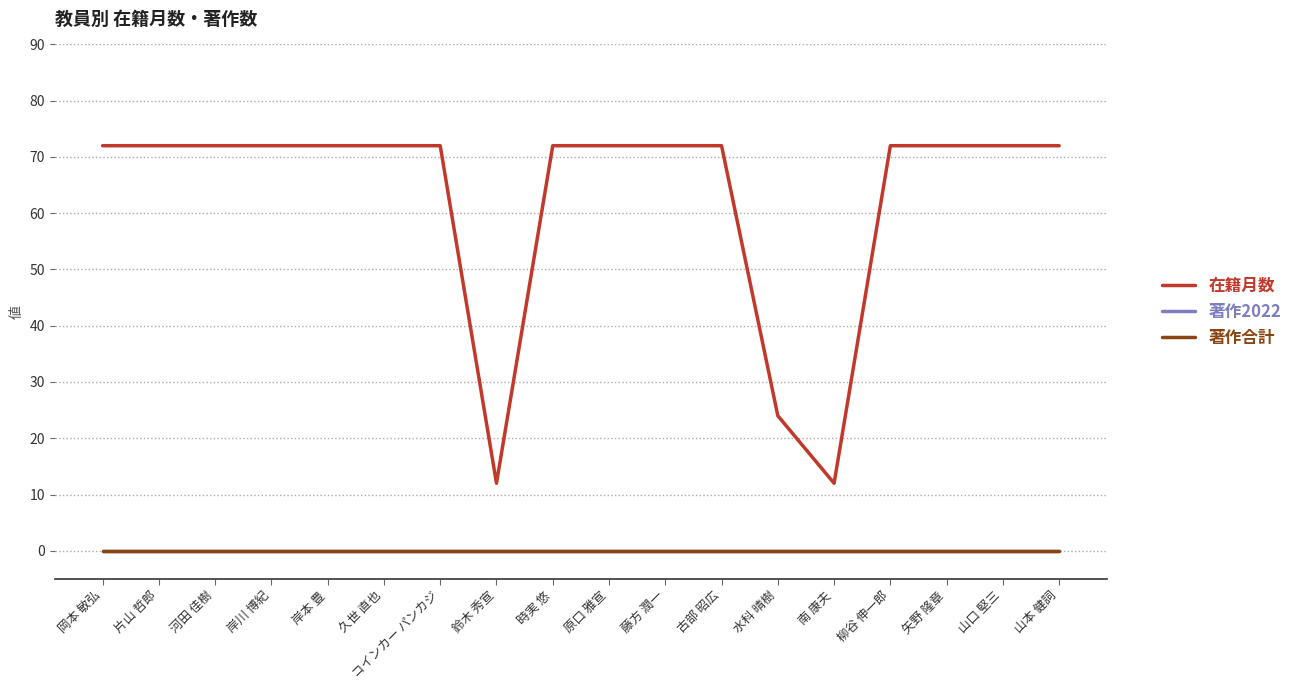

Reading right to left, transcribe all the data shown in this chart.

在籍月数: 72	72	72	72	12	24	72	72	72	72	12	72	72	72	72	72	72	72
著作2022: 0	0	0	0	0	0	0	0	0	0	0	0	0	0	0	0	0	0
著作合計: 0	0	0	0	0	0	0	0	0	0	0	0	0	0	0	0	0	0